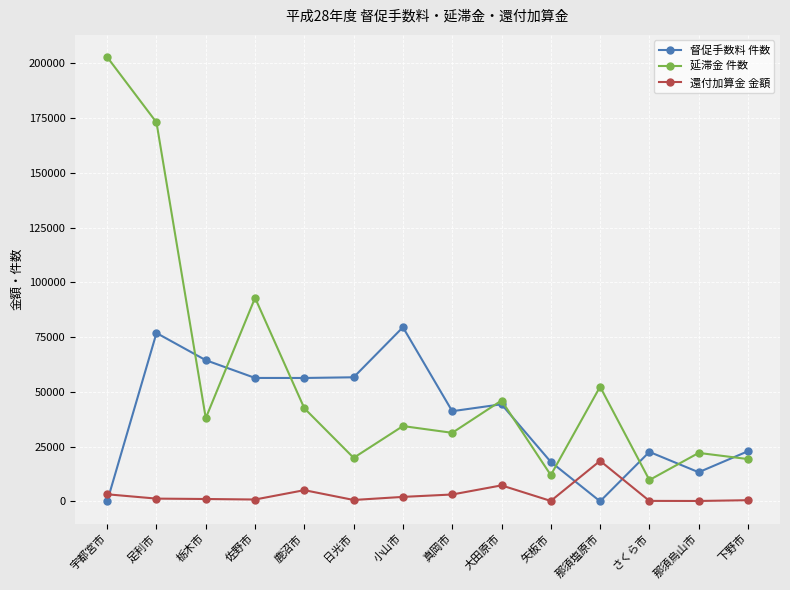

What is the label of the 13th point from the right?

足利市